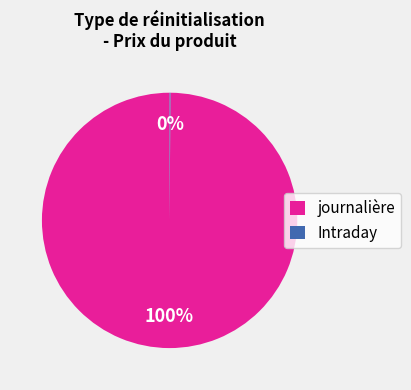

To the nearest percent, what is the difference between the largest and smallest slice percentages?

100%